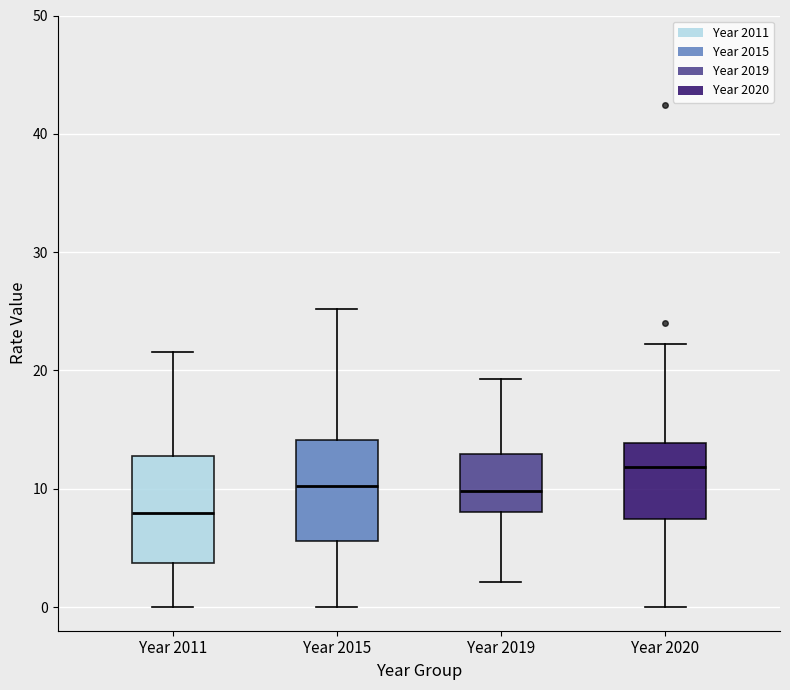

Reading left to right, read every box against the y-axis: the position of its median line, the range the box covers, and the ends of its whiskers. The values are not printed on the chart, so give them approximately, as read against the axis.

Year 2011: median 8, box 4 to 13, whiskers 0 to 22
Year 2015: median 10, box 6 to 14, whiskers 0 to 25
Year 2019: median 10, box 8 to 13, whiskers 2 to 19
Year 2020: median 12, box 7 to 14, whiskers 0 to 22